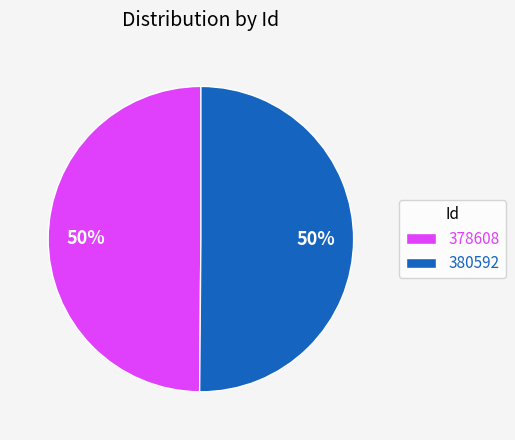

Combined, do 380592 and 378608 account for over 50%?

Yes